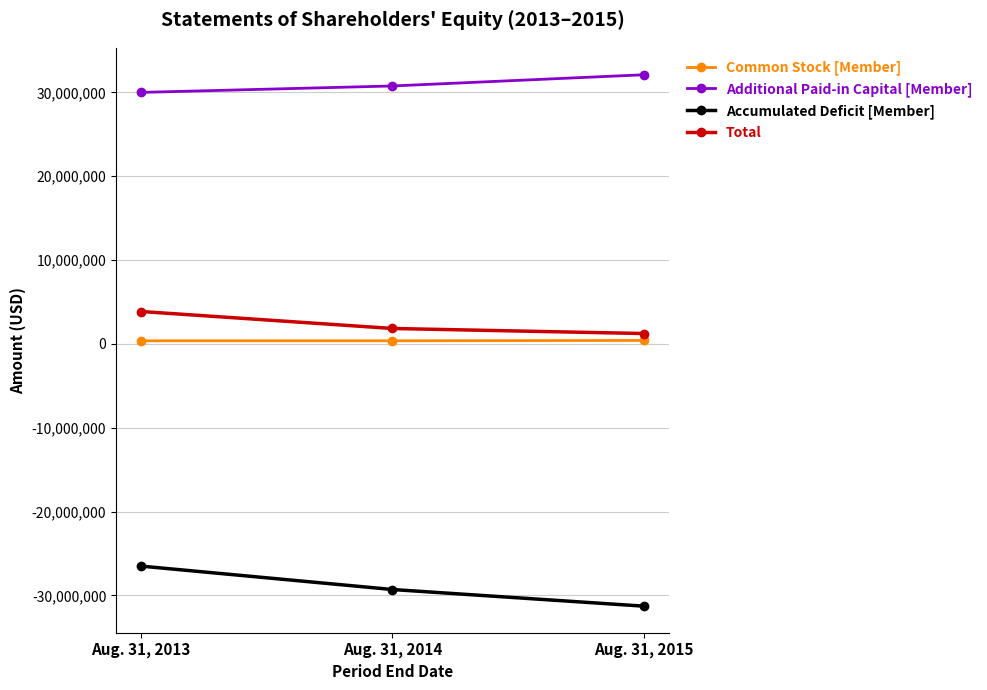

The value of Additional Paid-in Capital [Member] at Aug. 31, 2015 is 32106023. True or false?

True